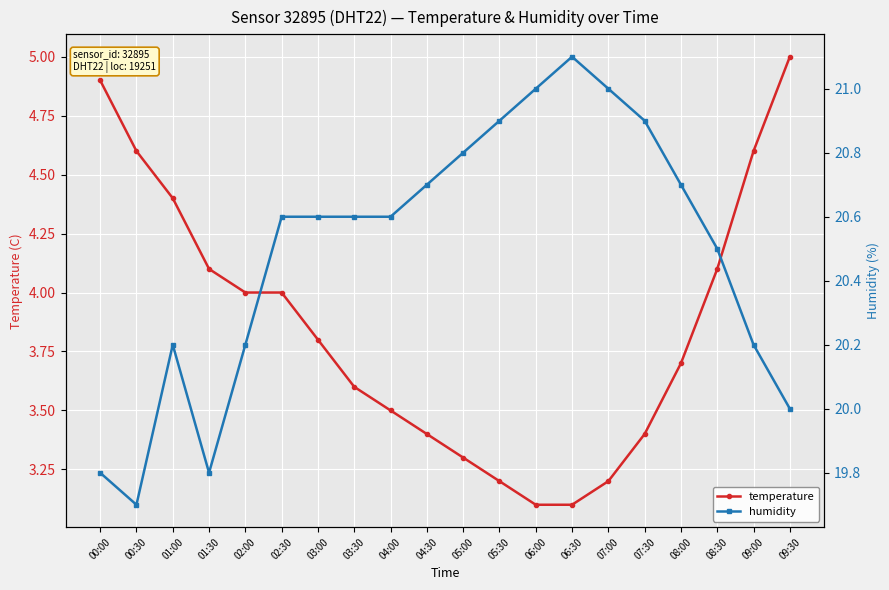

Which series changed the most between 02:30 and 07:00?

temperature